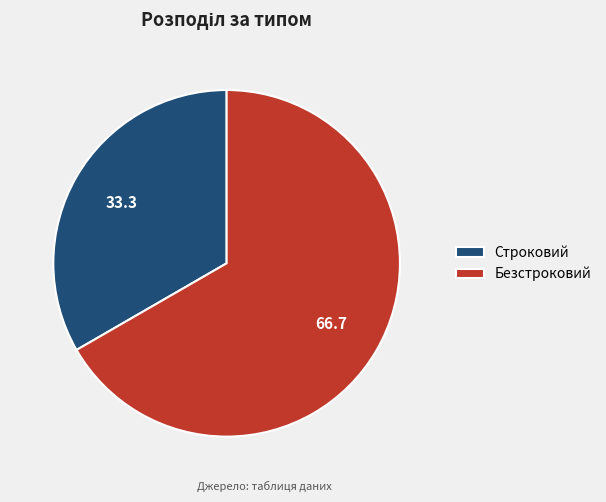

Combined, do Строковий and Безстроковий account for over 50%?

Yes